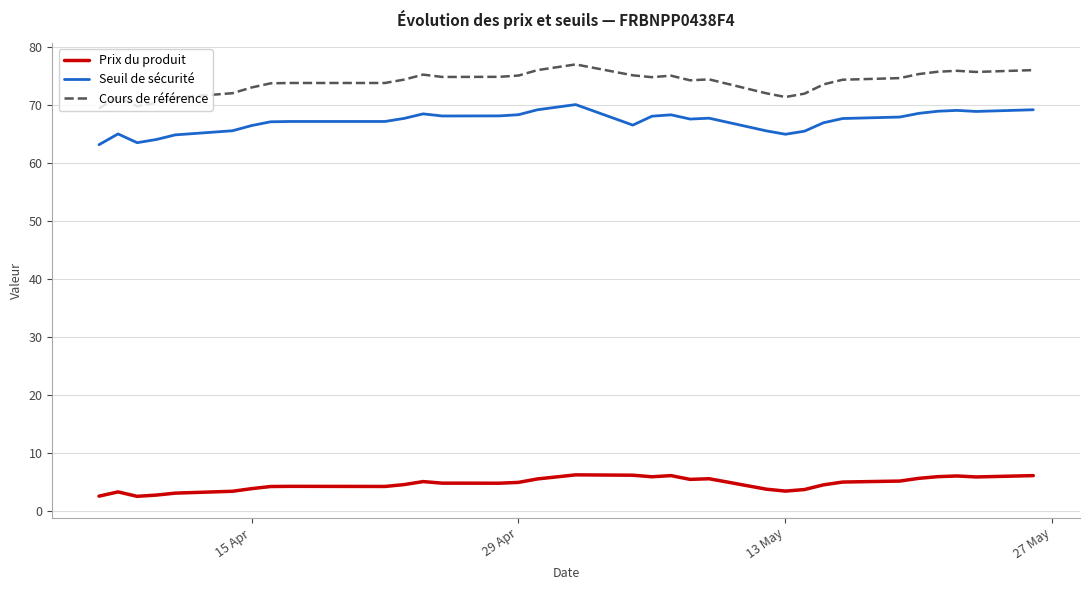

Rank the series by their maximum value, from highest to lowest.

Cours de référence, Seuil de sécurité, Prix du produit